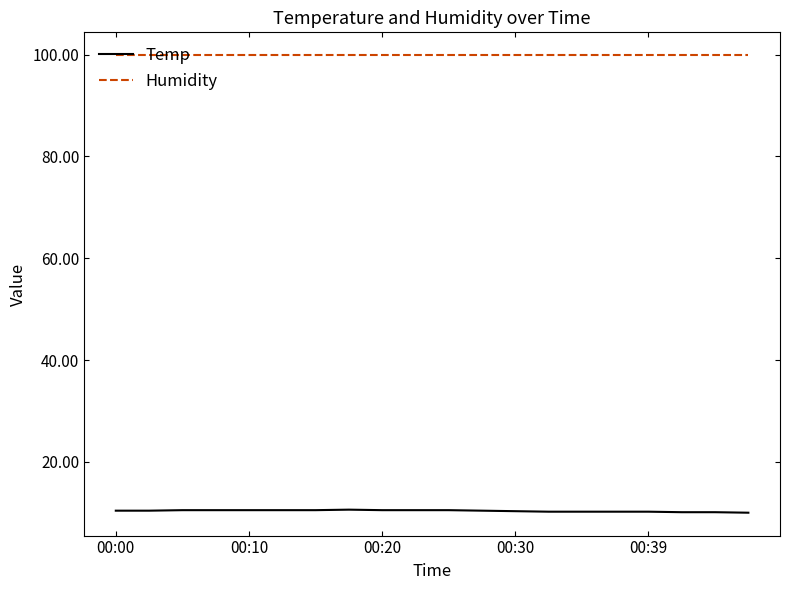

True or false: Humidity and Temp intersect in this chart.

False